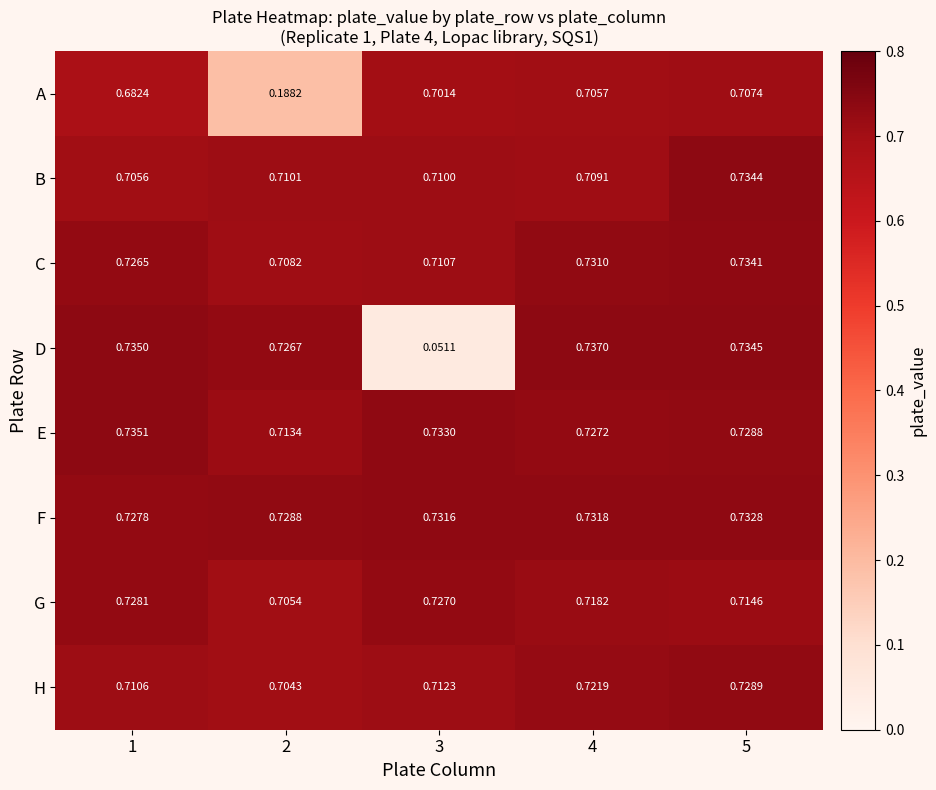

Rank the series by their maximum value, from lowest to highest.

A, G, H, F, C, B, E, D